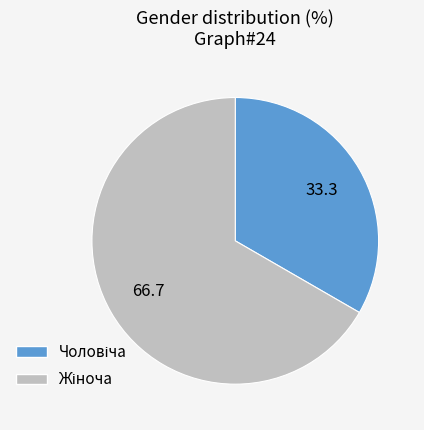

Is there a majority slice in this chart?

Yes